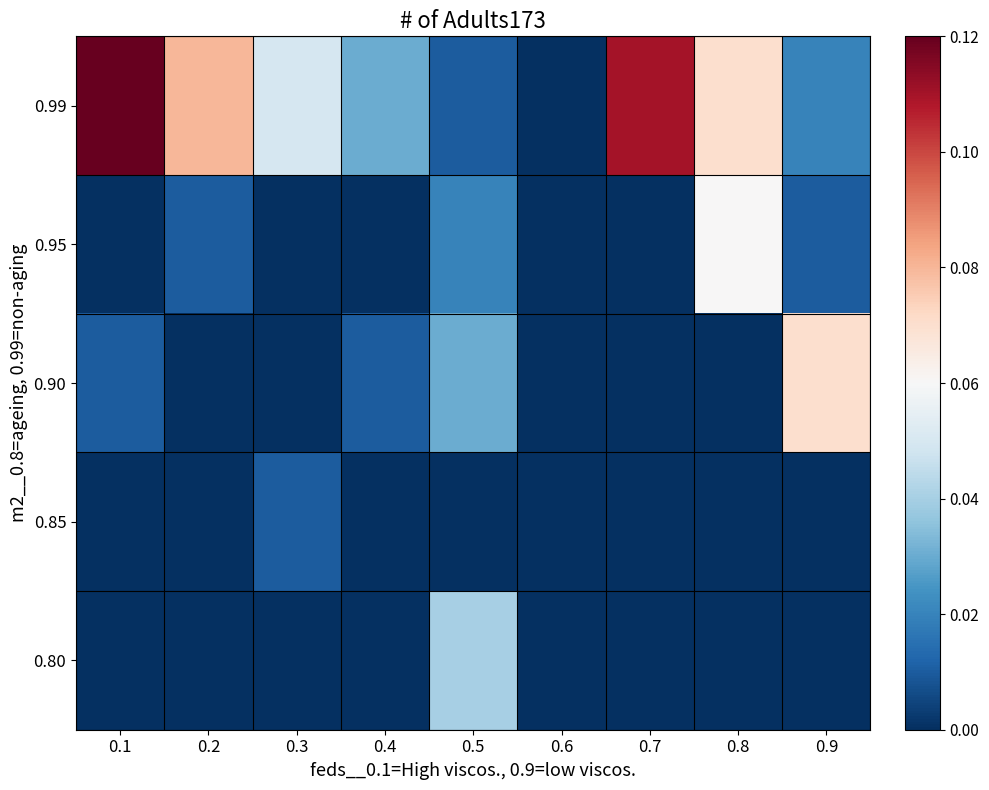

Count the number of data series in this chart.

5